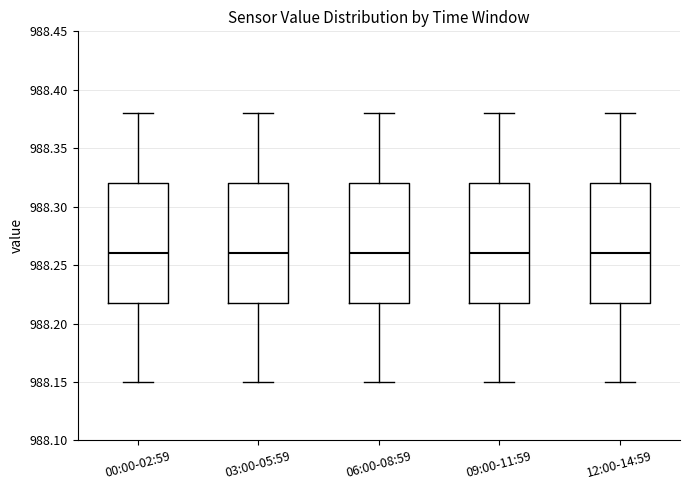

Reading left to right, transcribe this box plot: for each box, give where its median line is, the range the box spans, and where its two whiskers end, as read against the y-axis. The values are not printed on the chart, so give them approximately, as read against the axis.

00:00-02:59: median 988.26, box 988.22 to 988.32, whiskers 988.15 to 988.38
03:00-05:59: median 988.26, box 988.22 to 988.32, whiskers 988.15 to 988.38
06:00-08:59: median 988.26, box 988.22 to 988.32, whiskers 988.15 to 988.38
09:00-11:59: median 988.26, box 988.22 to 988.32, whiskers 988.15 to 988.38
12:00-14:59: median 988.26, box 988.22 to 988.32, whiskers 988.15 to 988.38